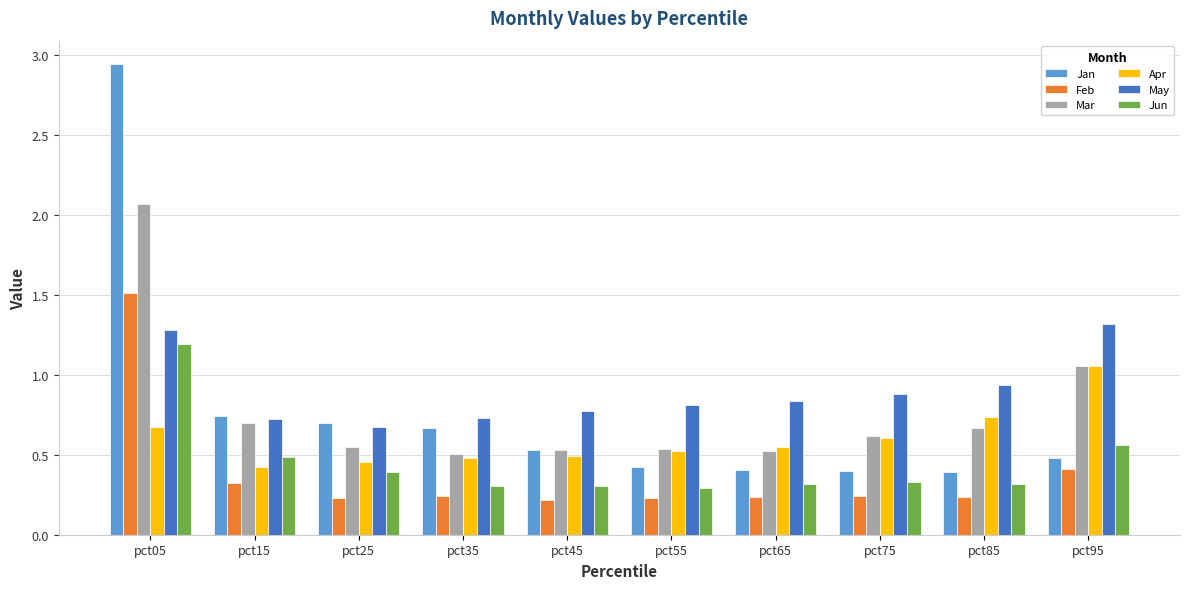

The Mar series shows 0.5 at pct35. True or false?

True